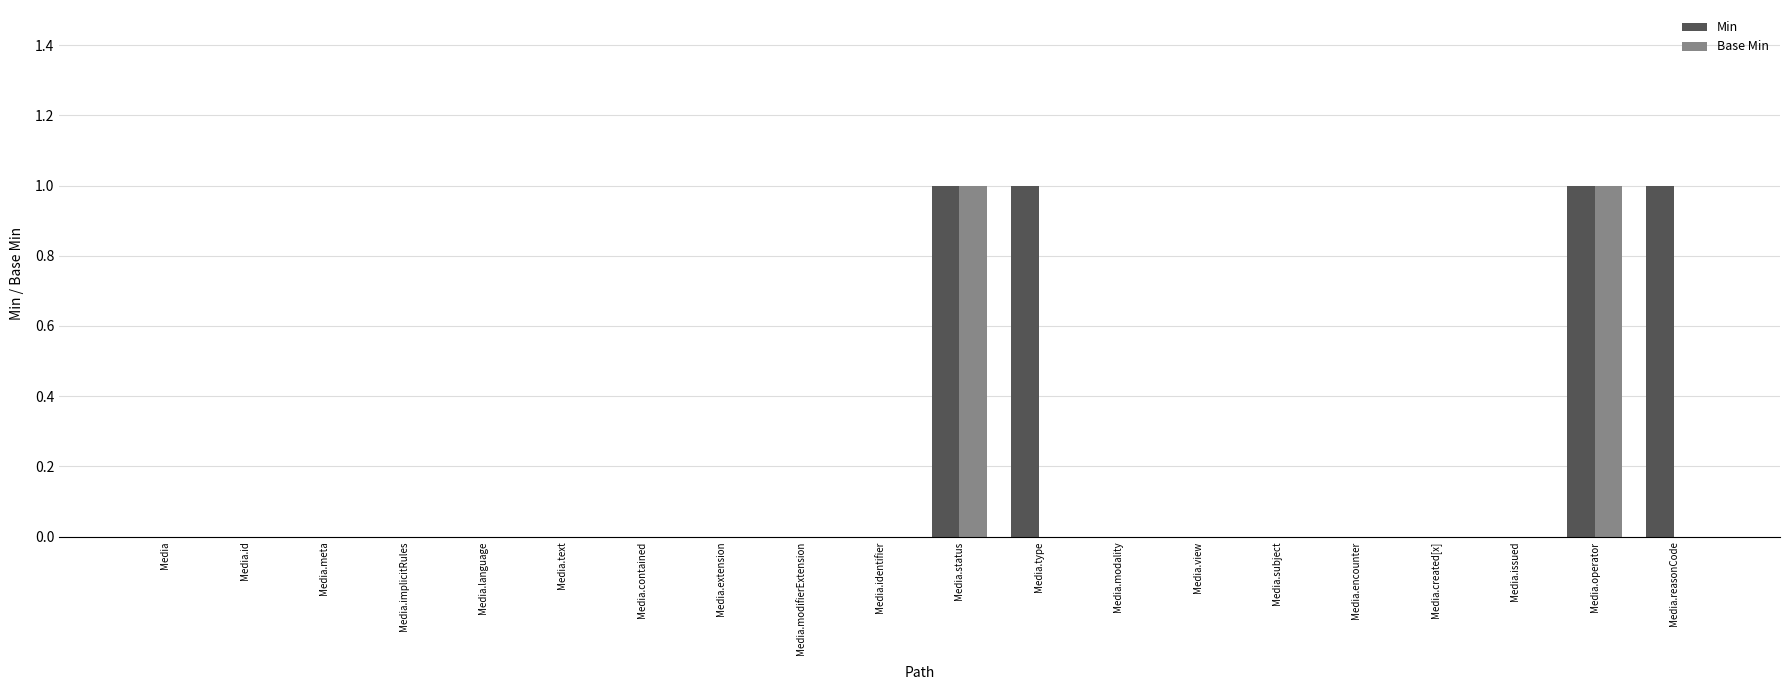

Is the value of Min at Media.operator greater than the value of Base Min at Media.issued?

Yes